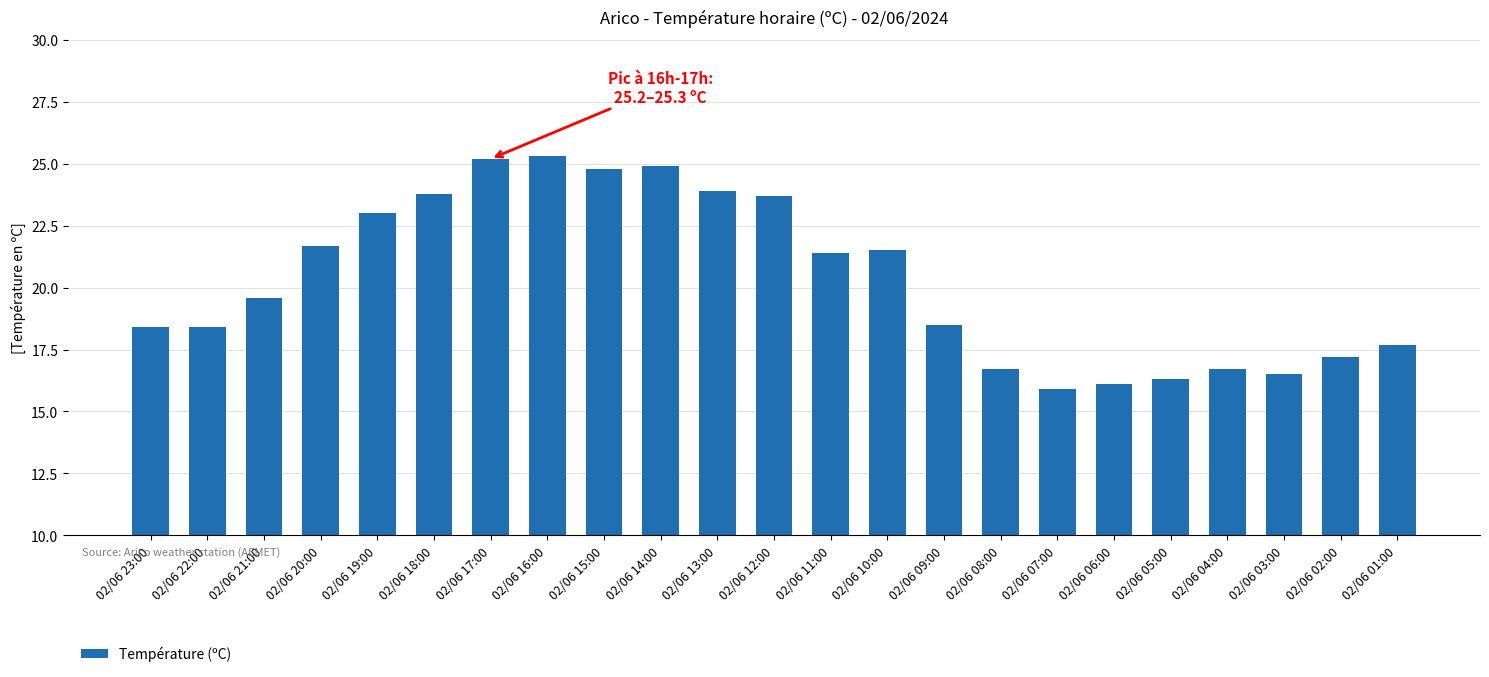

What is the maximum value shown in the chart?

25.3